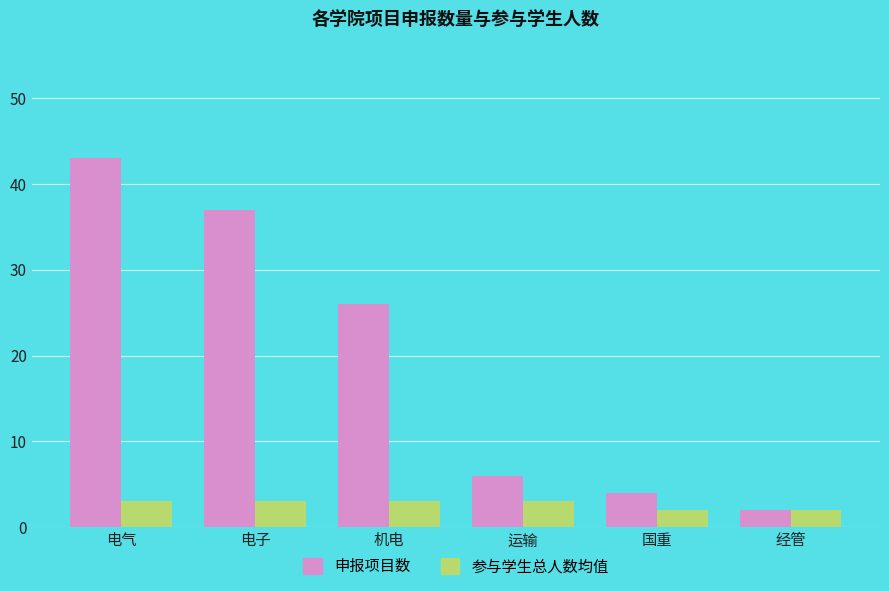

How many bars are there in each group?

2